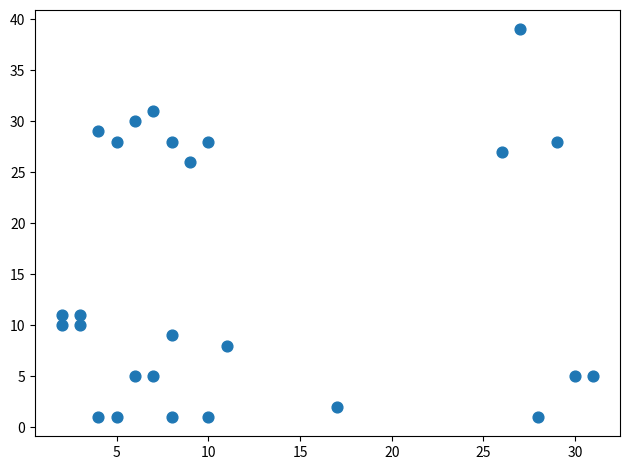

What is the range of X values (max minus min)?

29